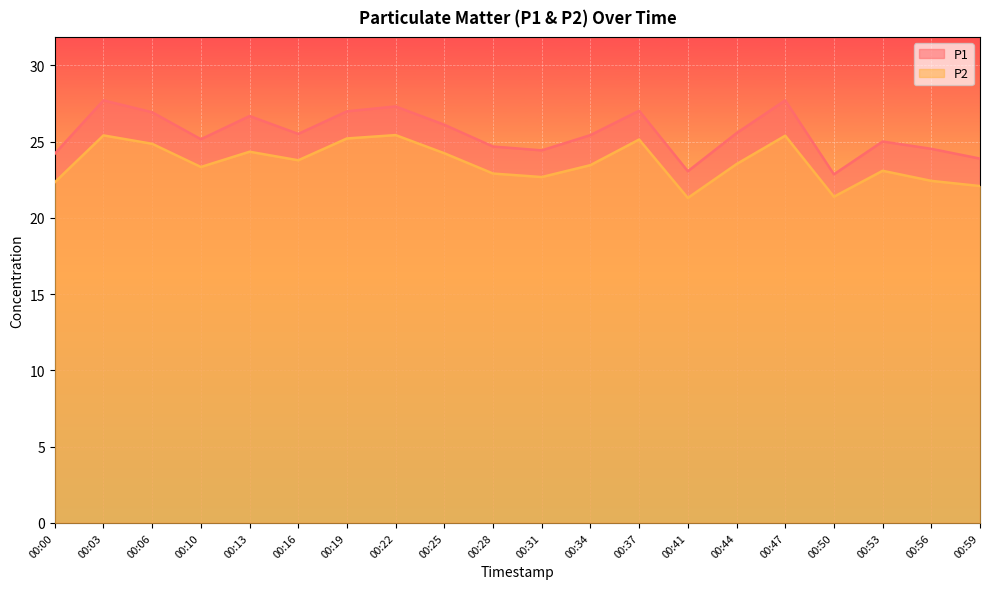

The P2 series shows 5.2 at 00:16. True or false?

False